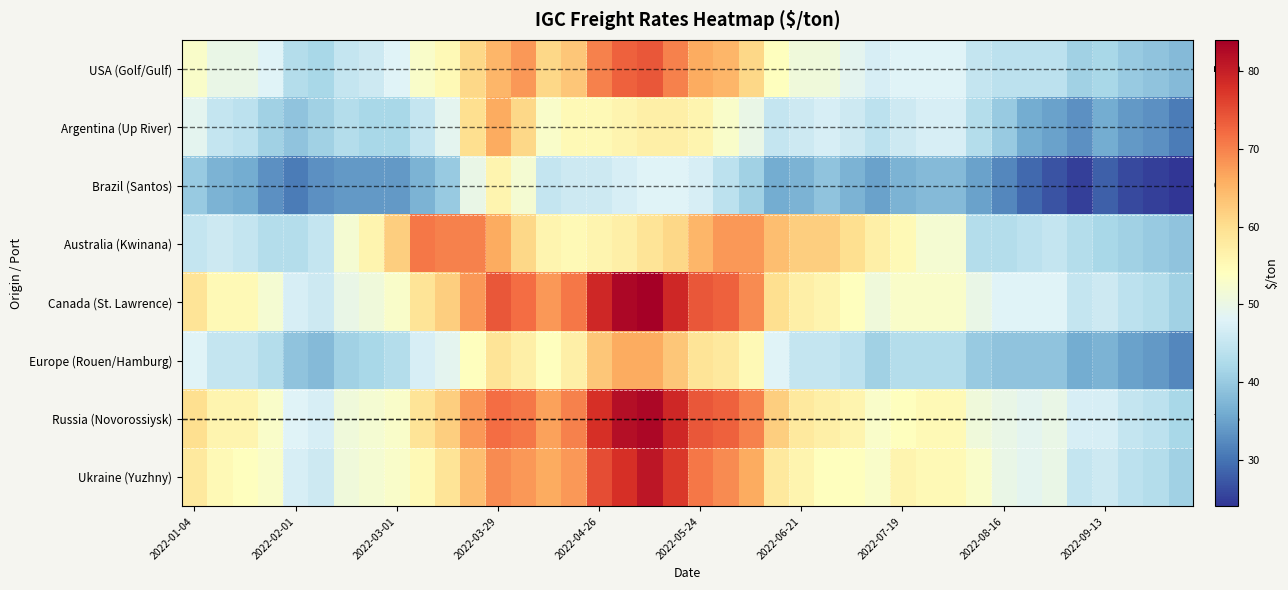

At how many categories does at least one series exceed 81?

2